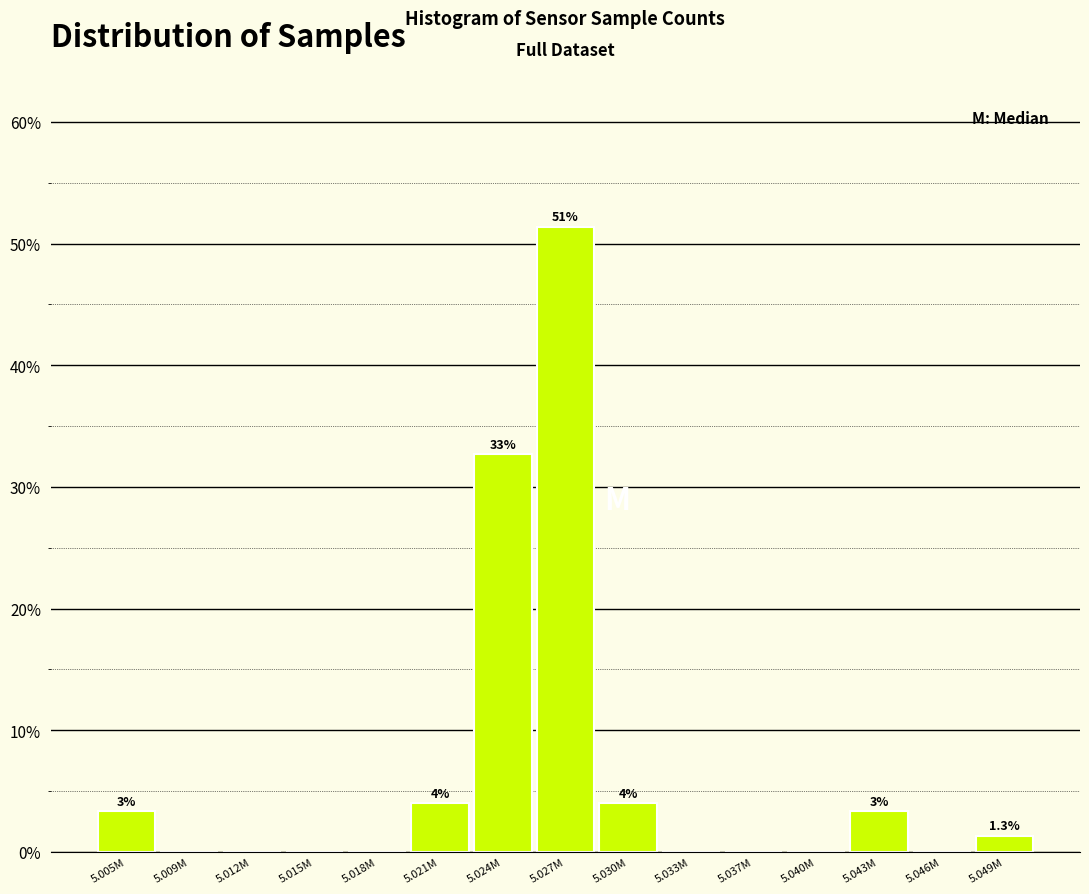

Reading right to left, transcribe all the data shown in this chart.

5.049M=1.3	5.046M=0.0	5.043M=3.3	5.040M=0.0	5.037M=0.0	5.033M=0.0	5.030M=4.0	5.027M=51.3	5.024M=32.7	5.021M=4.0	5.018M=0.0	5.015M=0.0	5.012M=0.0	5.009M=0.0	5.005M=3.3